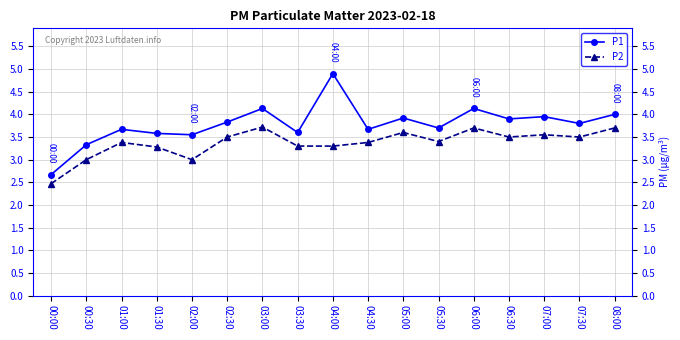

The value of P1 at 02:00 is 5.8. True or false?

False